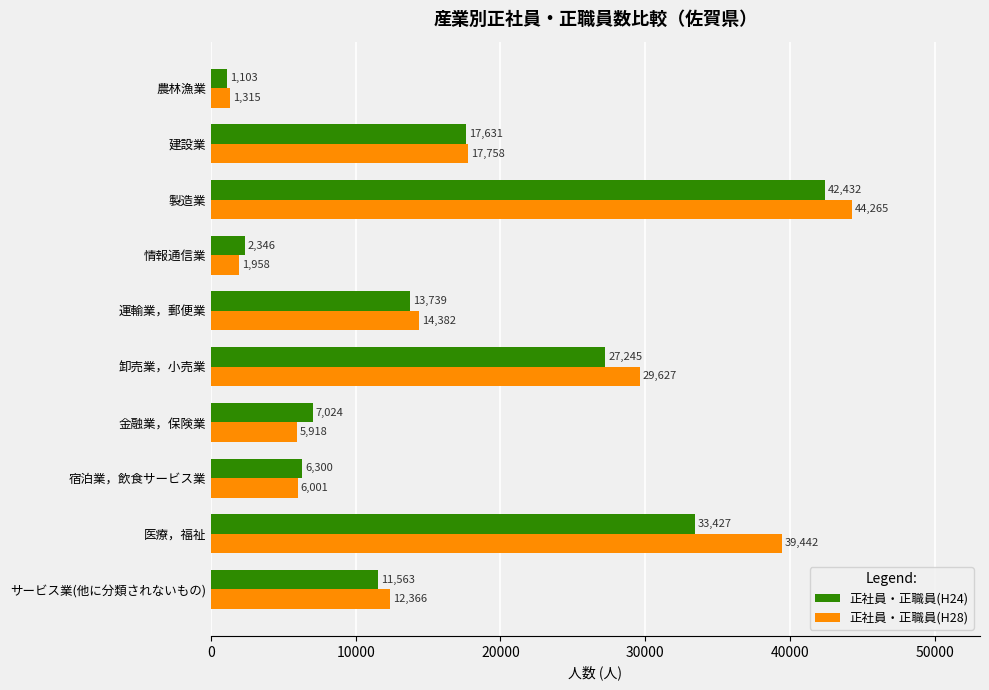

The 正社員・正職員(H28) series shows 8047 at 建設業. True or false?

False